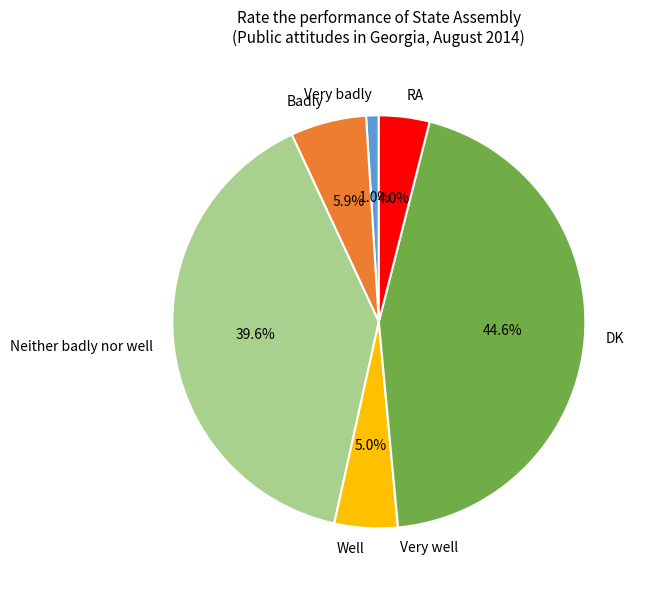

To the nearest percent, what percentage of the pie is Very badly?

1%